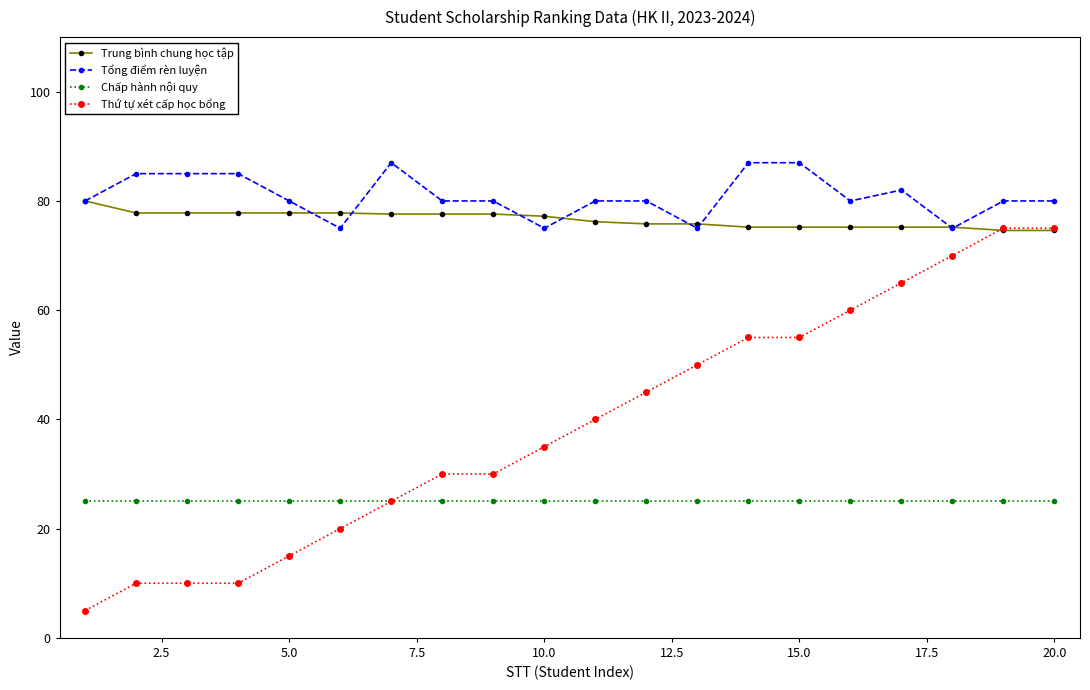

Rank the series by their maximum value, from lowest to highest.

Chấp hành nội quy, Thứ tự xét cấp học bổng, Trung bình chung học tập, Tổng điểm rèn luyện